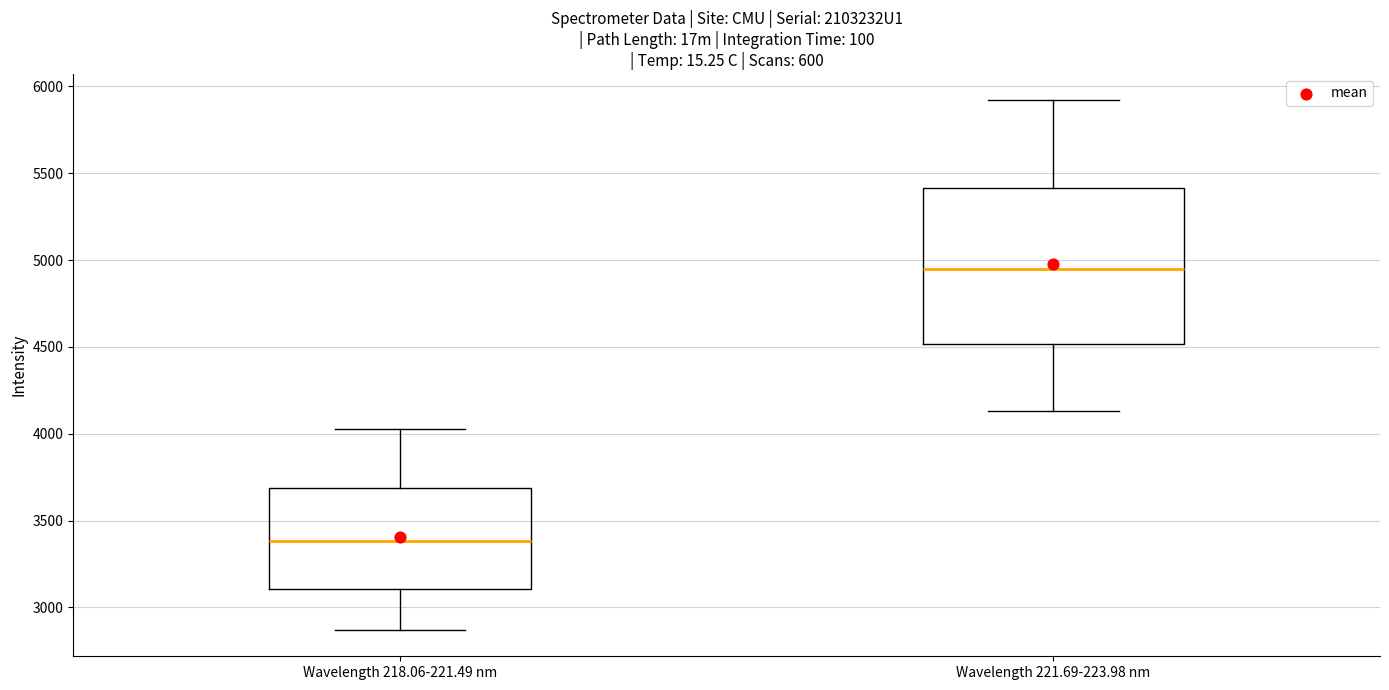

Reading left to right, read every box against the y-axis: the position of its median line, the range the box covers, and the ends of its whiskers. The values are not printed on the chart, so give them approximately, as read against the axis.

Wavelength 218.06-221.49 nm: median 3400, box 3100 to 3700, whiskers 2850 to 4050
Wavelength 221.69-223.98 nm: median 4950, box 4500 to 5400, whiskers 4150 to 5900